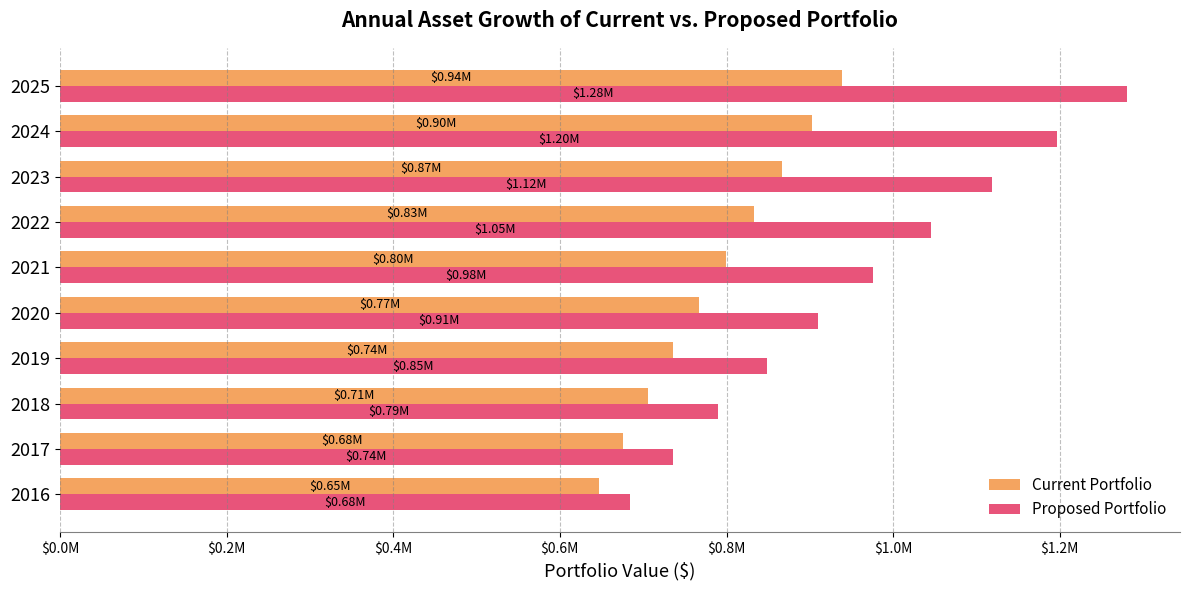

Which series has the widest spread of values?

Proposed Portfolio